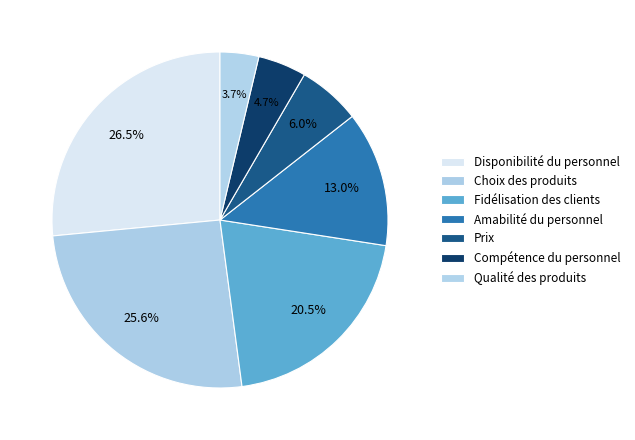

What is the change in value from Disponibilité du personnel to Amabilité du personnel?

-29